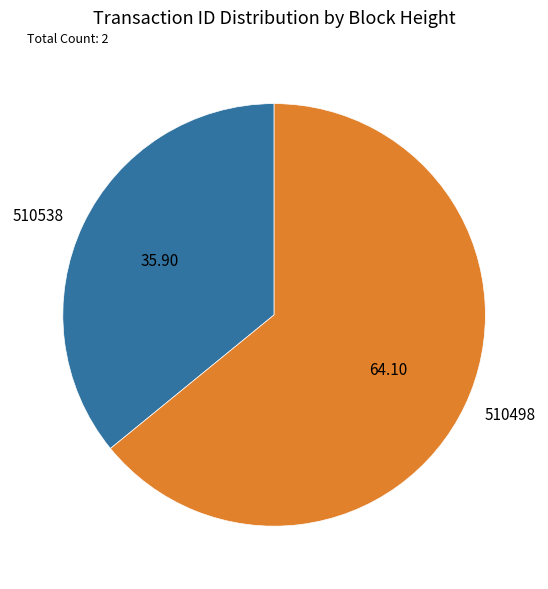

Is it true that 510498 is 70% of the pie?

False